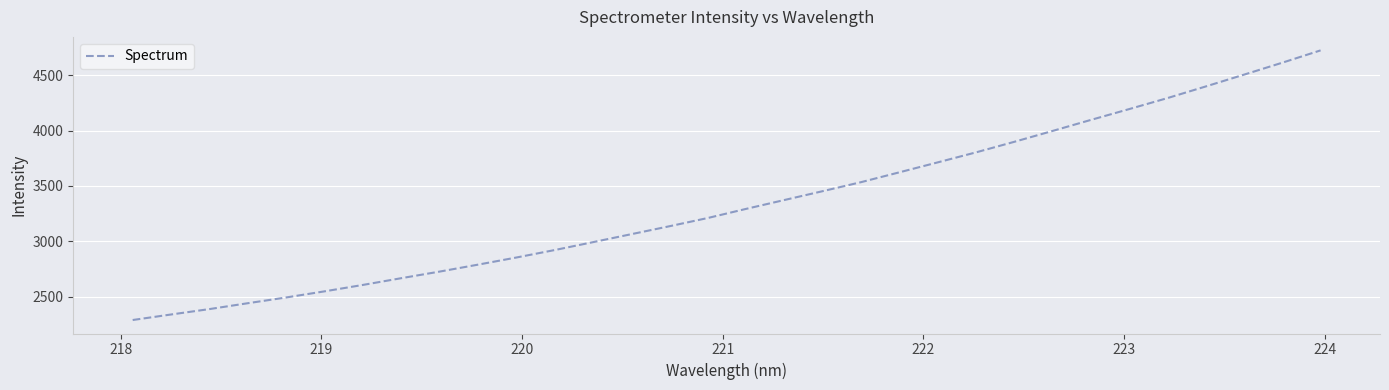

What is the minimum value shown in the chart?

2290.4